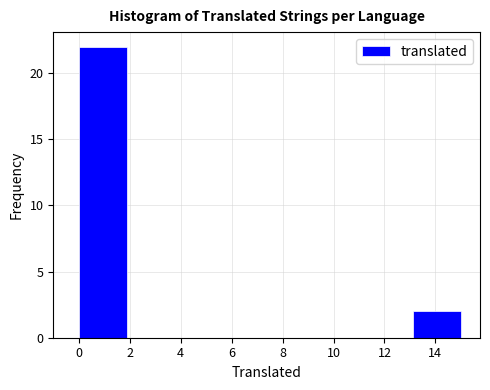

Which range on the x-axis has the tallest bar?

0.0 to 1.8